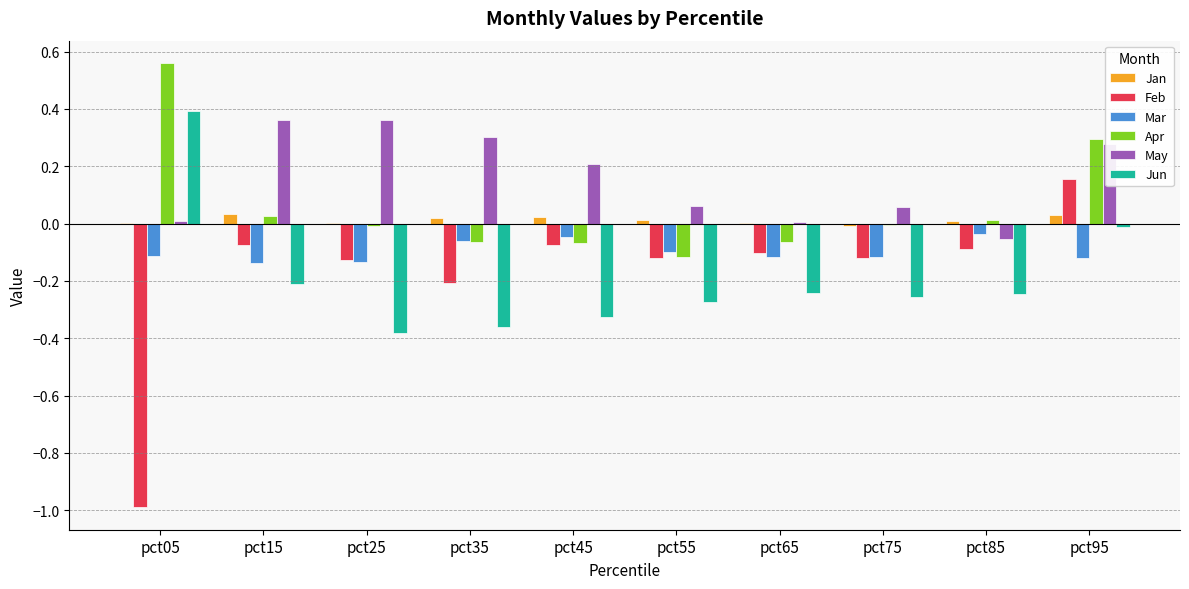

Is it true that Apr equals 0.2 at pct05?

False